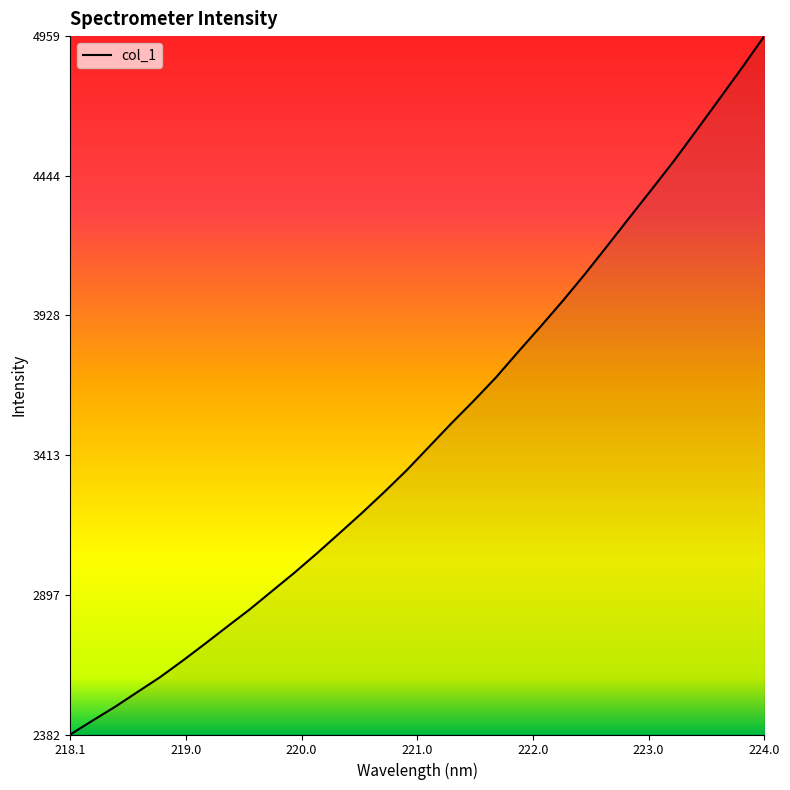

What is the maximum value shown in the chart?

4959.1